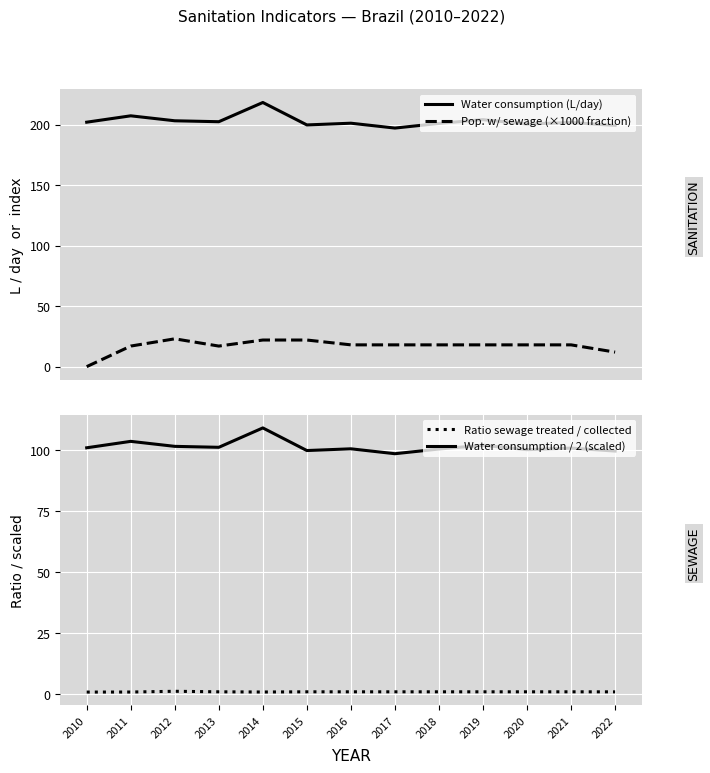

In Water consumption (L/day), how many points are higher than both neighbors (excluding endpoints)?

5